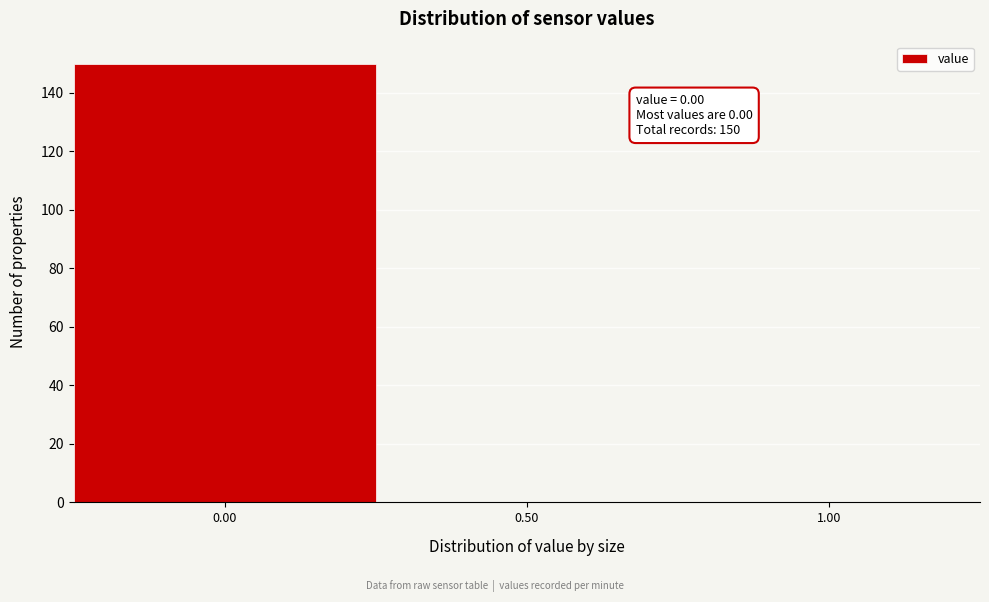

Over which range of the x-axis is the bar tallest?

-0.25 to 0.25